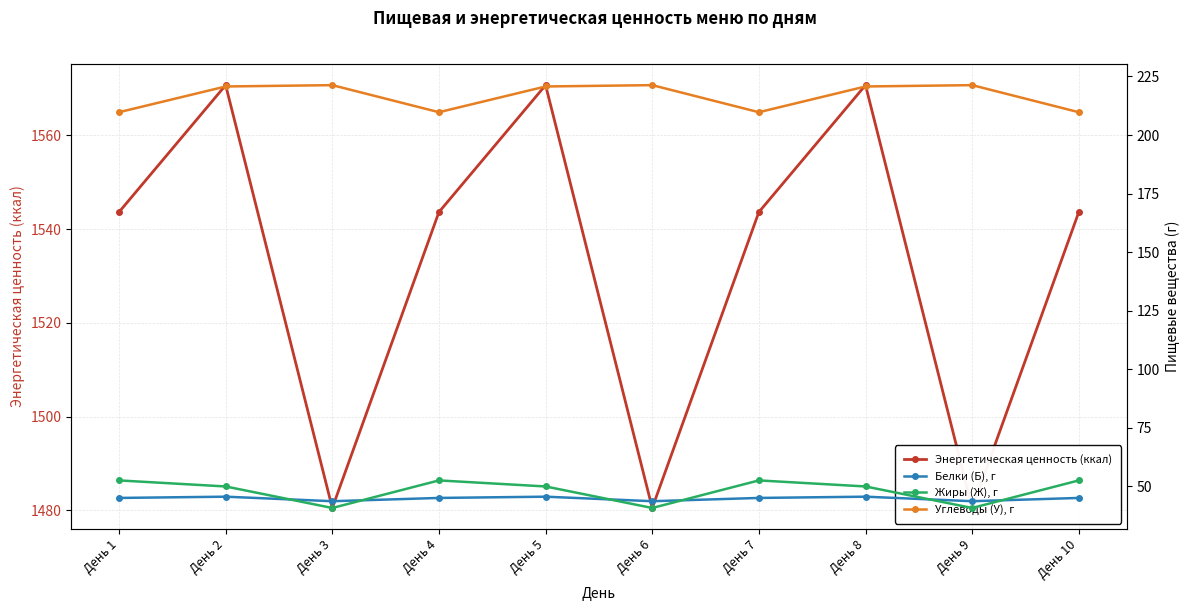

Reading left to right, what are all the values shown in this chart?

Энергетическая ценность (ккал): 1543.6	1570.7	1480.5	1543.6	1570.7	1480.5	1543.6	1570.7	1480.5	1543.6
Белки (Б), г: 45.1	45.6	43.7	45.1	45.6	43.7	45.1	45.6	43.7	45.1
Жиры (Ж), г: 52.5	50.0	40.8	52.5	50.0	40.8	52.5	50.0	40.8	52.5
Углеводы (У), г: 209.7	220.7	221.3	209.7	220.7	221.3	209.7	220.7	221.3	209.7